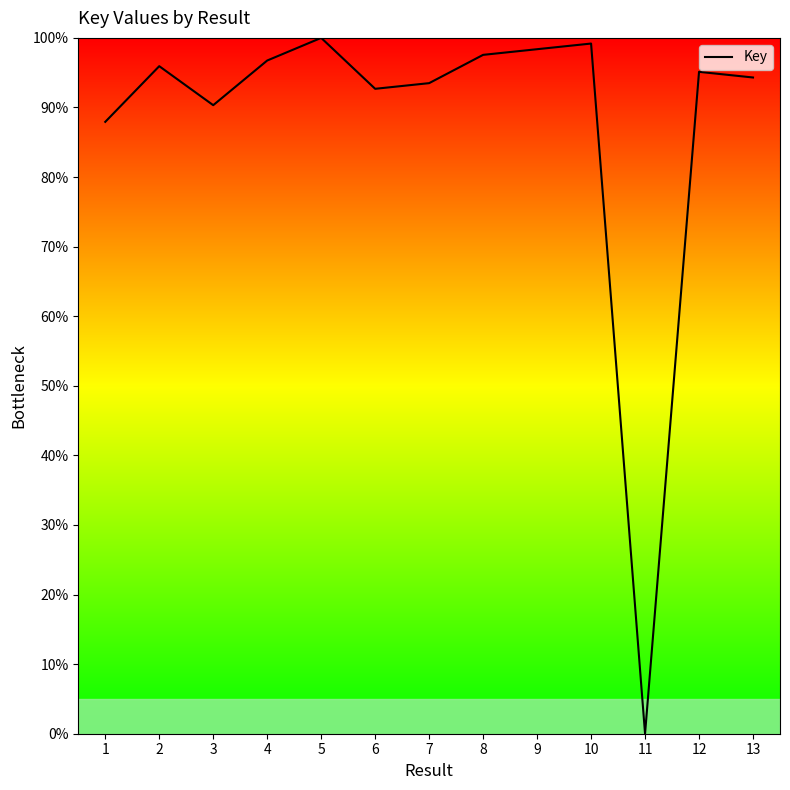

The chart shows a value of 93.5 at 7. True or false?

True